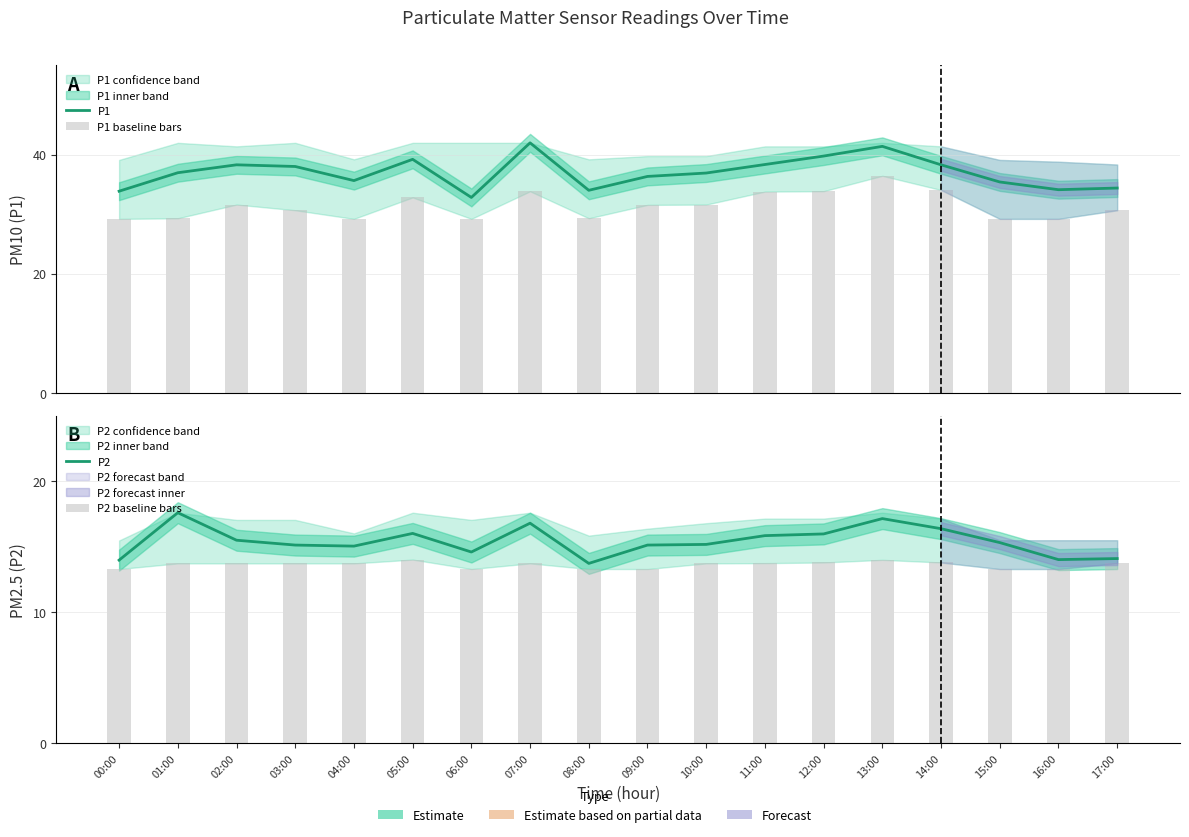

What is the spread (max minus min) of values at 13:00?

27.4